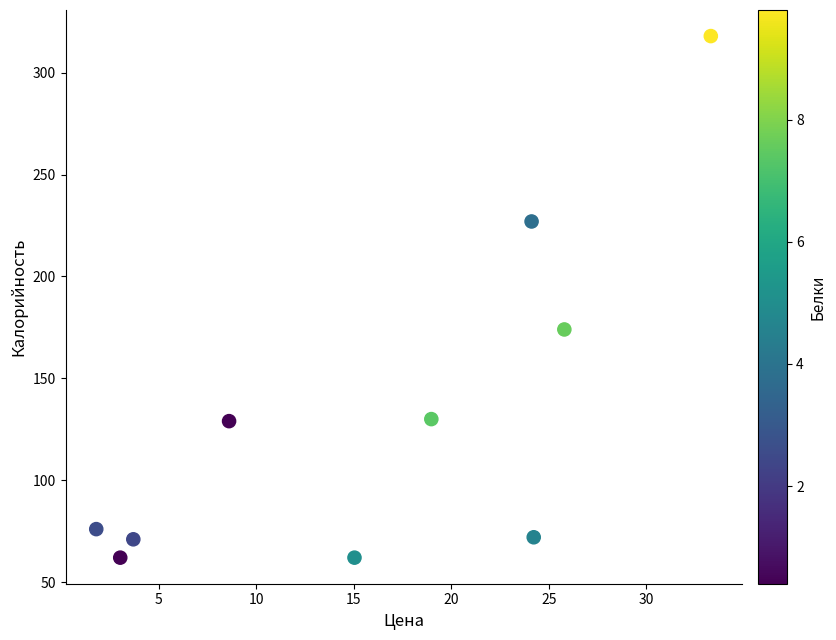

What is the range of Y values (max minus min)?

256